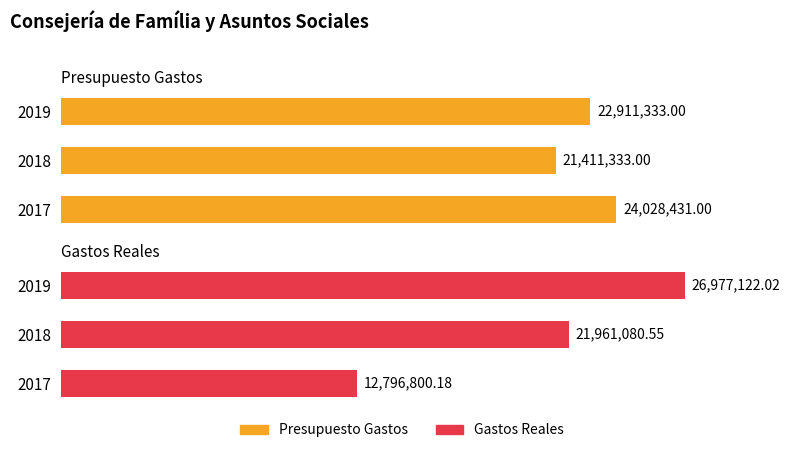

Is the value of Gastos Reales at 2018 greater than the value of Presupuesto Gastos at 2017?

No